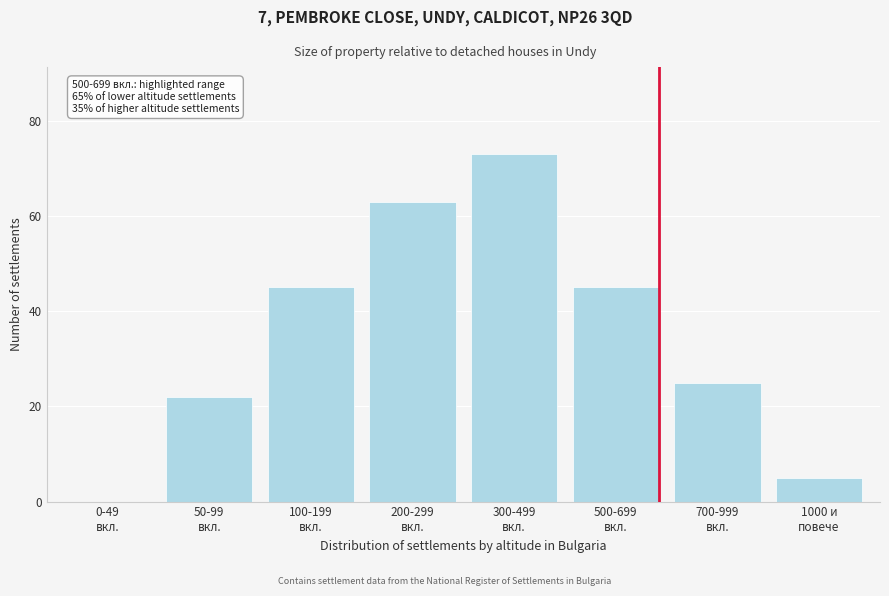

What is the greatest value displayed?

73